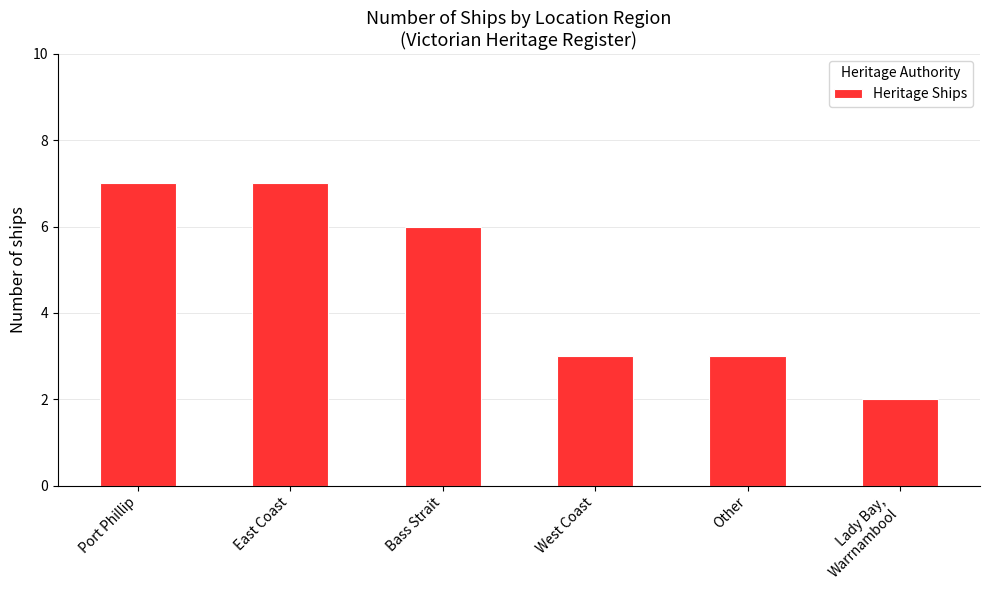

Are the bars grouped side by side (vs. stacked)?

No